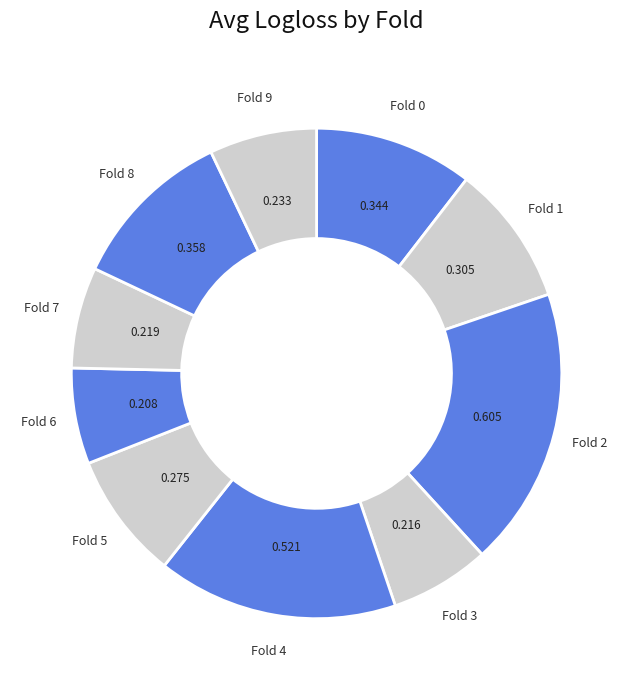

Is Fold 5 the majority of the pie?

No